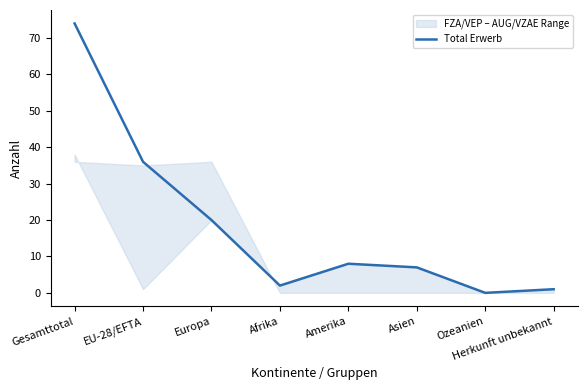

What is the average value?

18